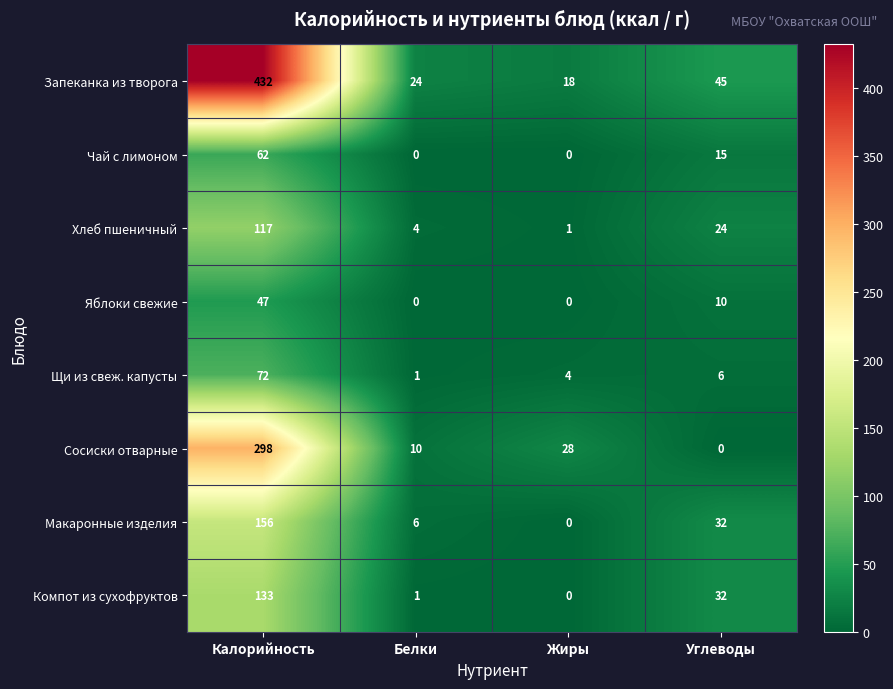

What is the difference between the Хлеб пшеничный values at Калорийность and Белки?

113